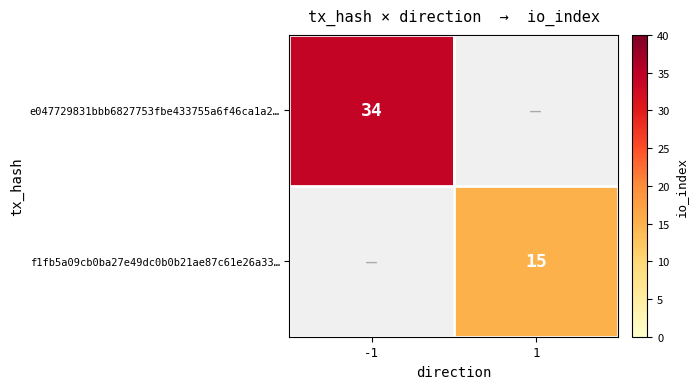

The value of e047729831bbb6827753fbe433755a6f46ca1a2… at -1 is 56. True or false?

False